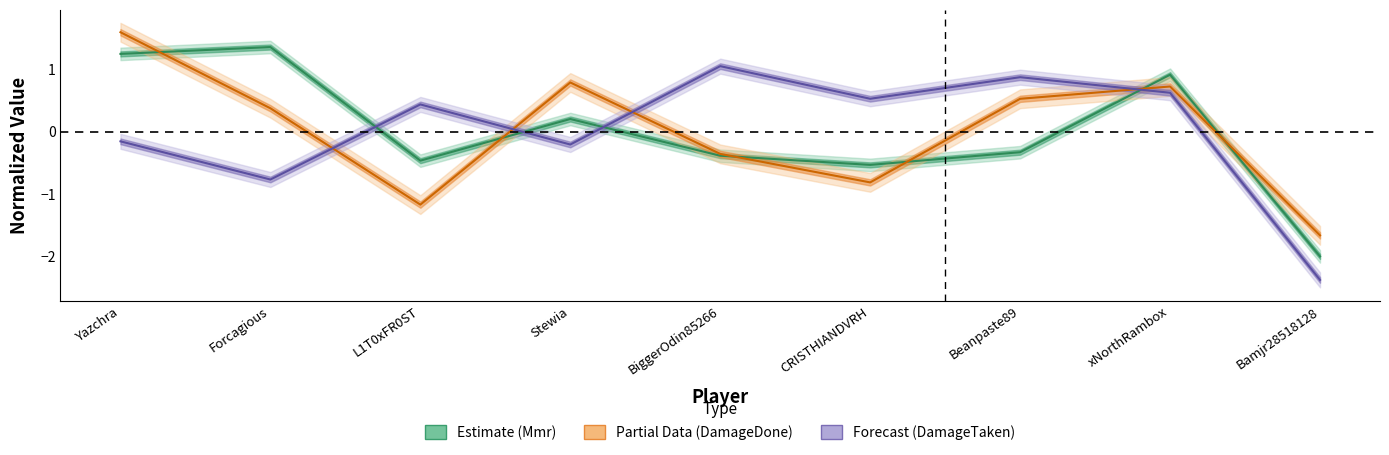

What is the label of the 2nd point from the right?

xNorthRambox